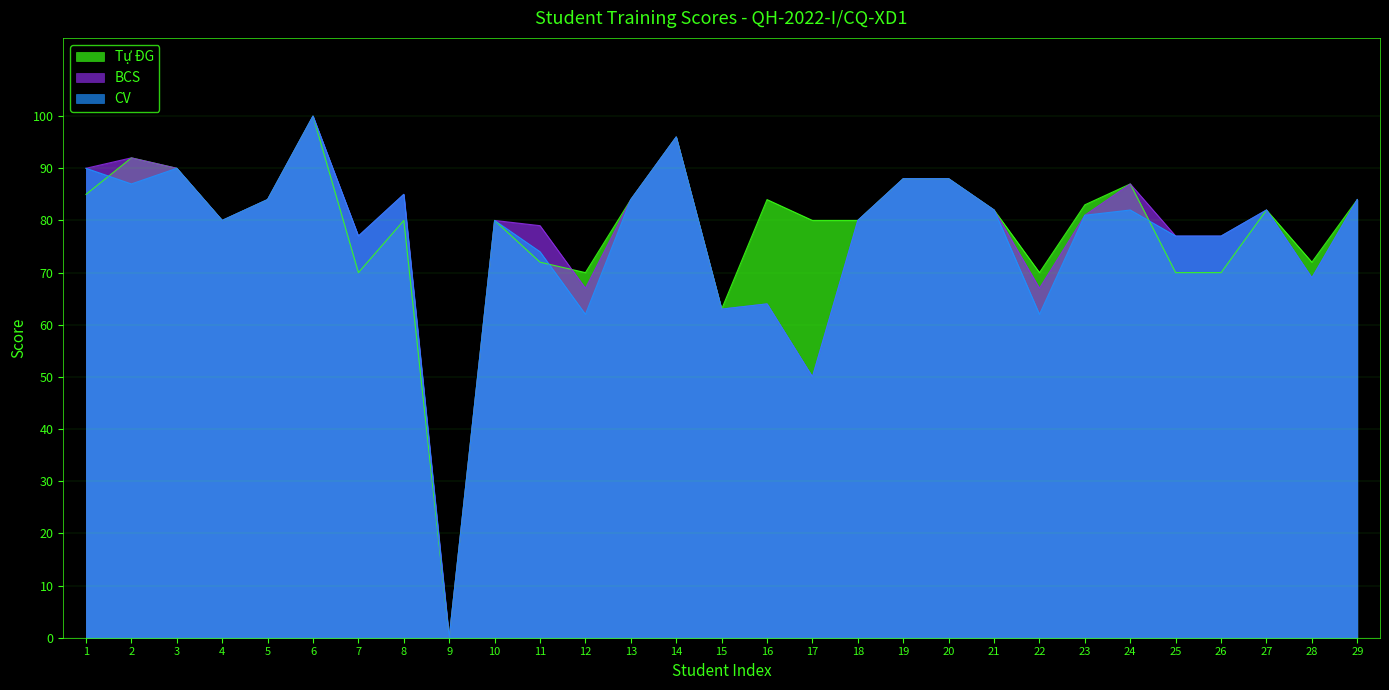

At which category does BCS reach its first local valley?

4